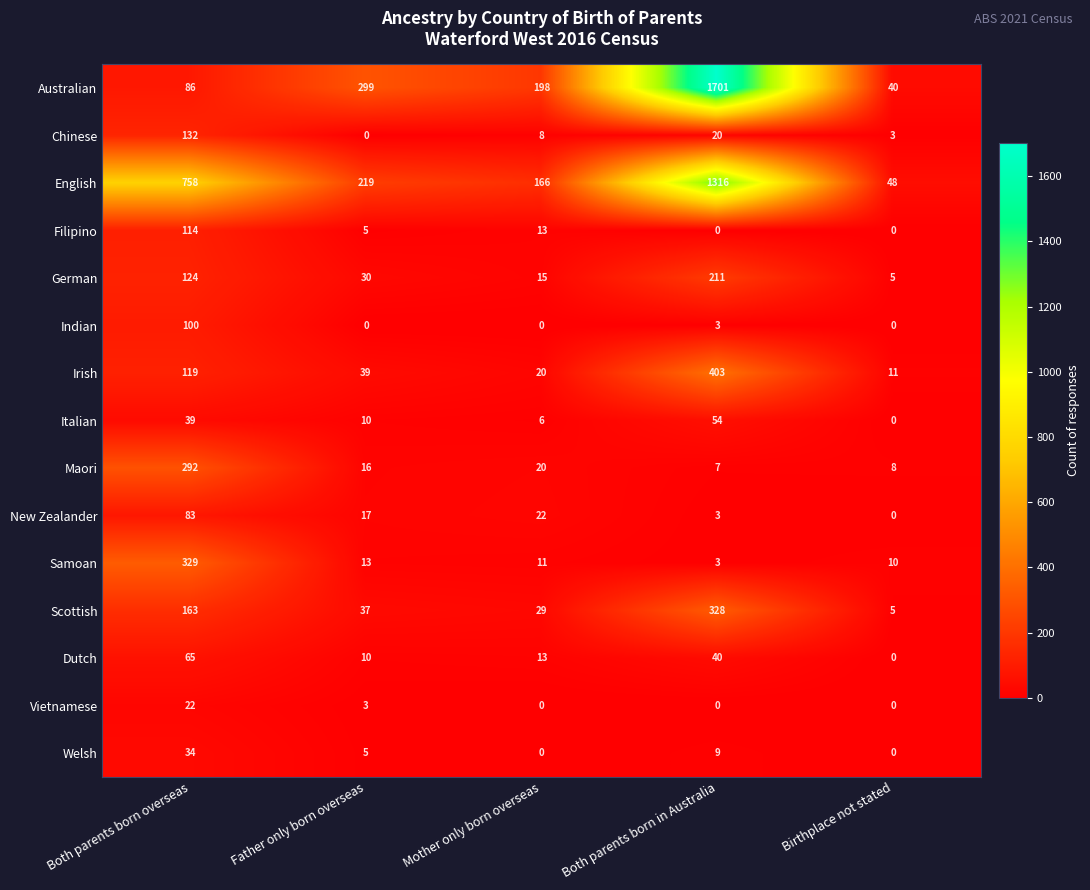

The value of Irish at Birthplace not stated is 4. True or false?

False